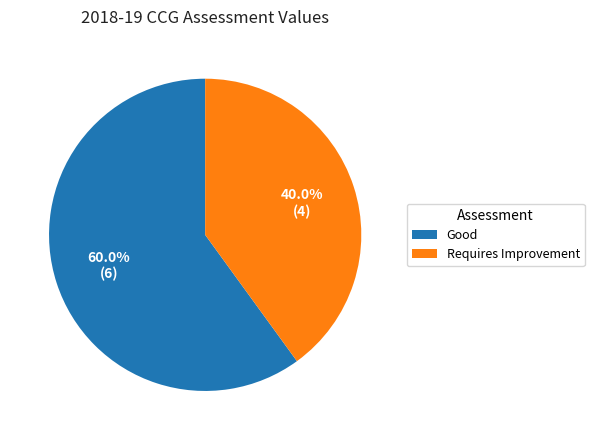

How many segments does this pie chart have?

2